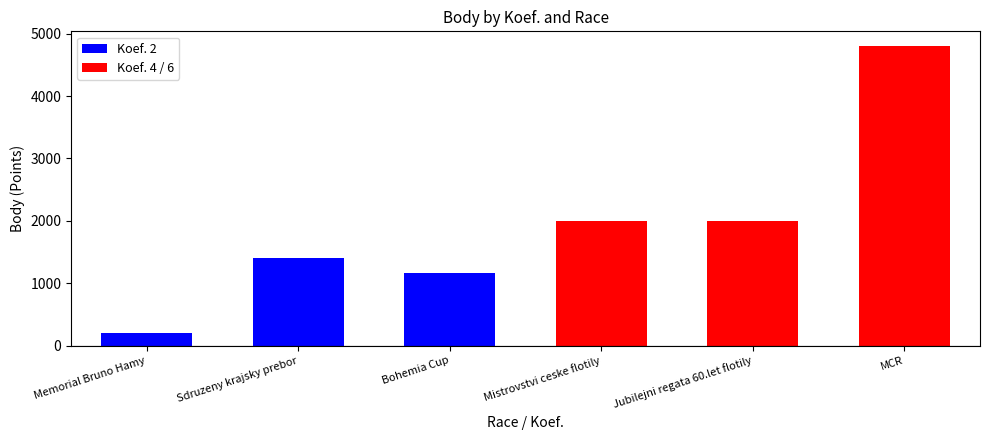

Are the bars grouped side by side (vs. stacked)?

No